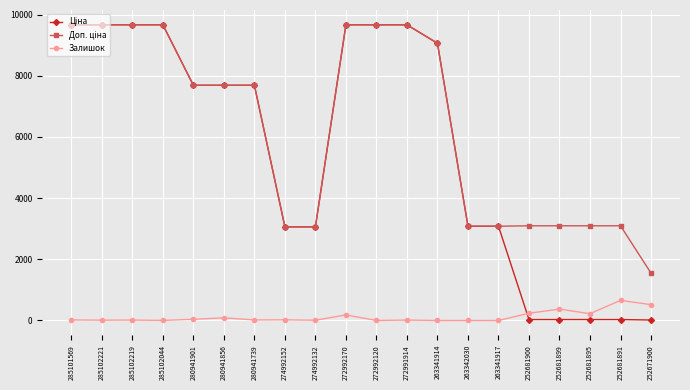

True or false: Залишок has more than 1 interior local peaks.

True